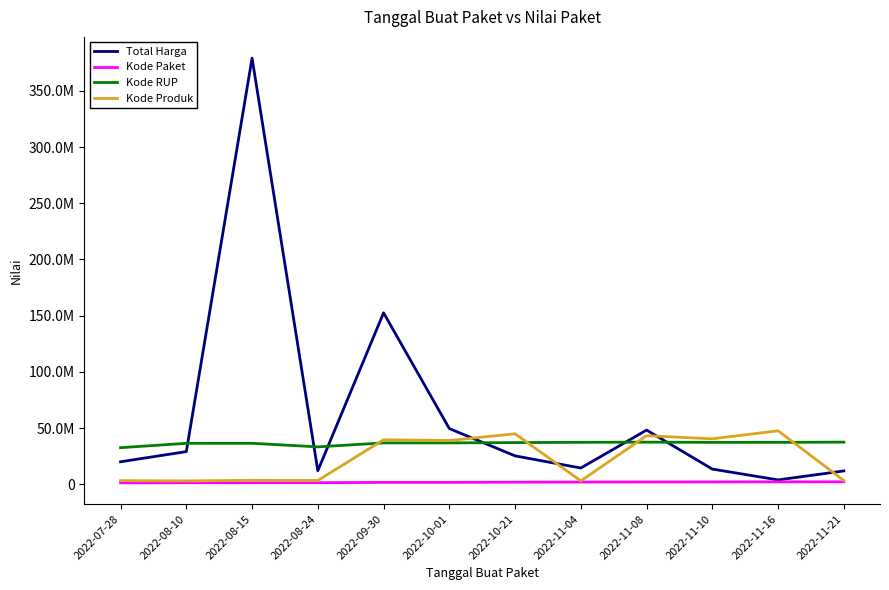

Does the chart display data point markers on the line(s)?

No